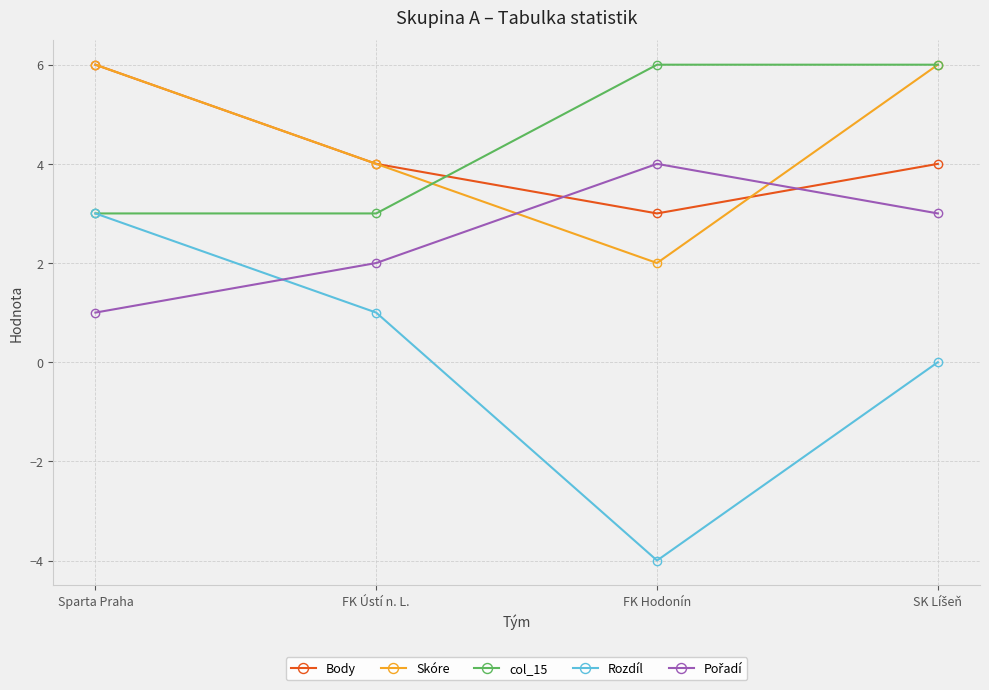

Count the col_15 values in the range 3 to 6.

4